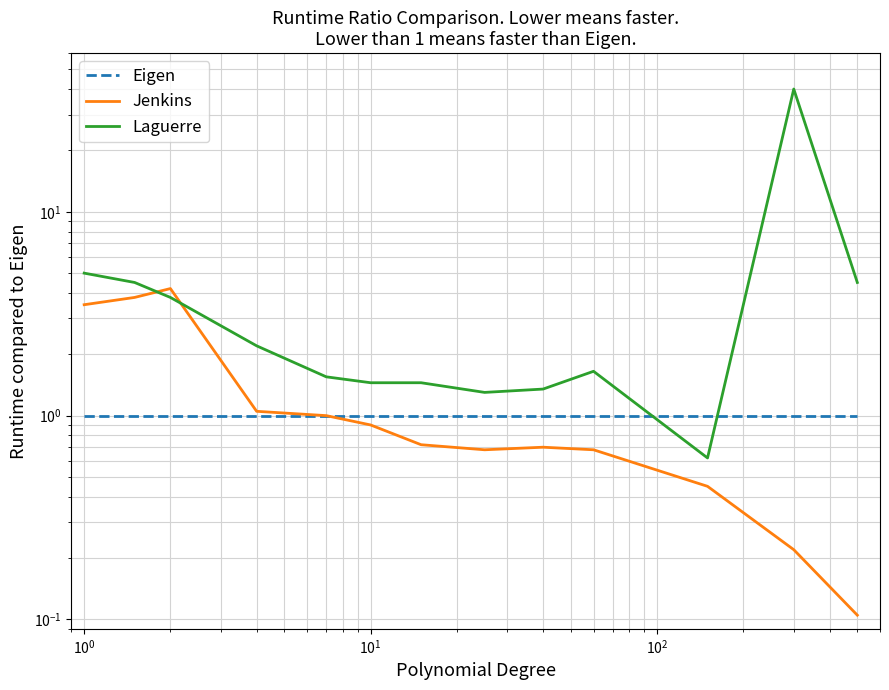

What is the greatest value displayed?

40.0